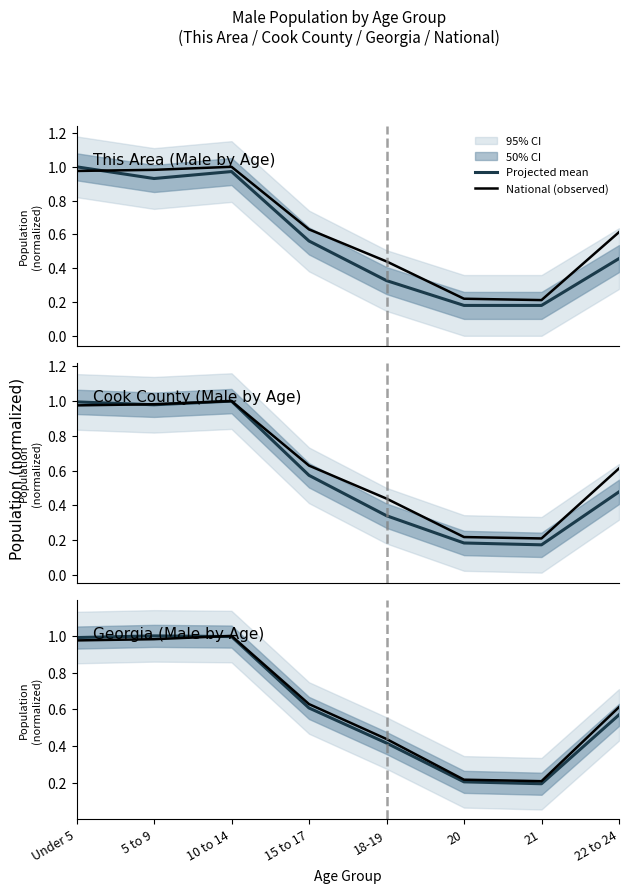

Where do Projected mean and National (observed) first cross each other?

5 to 9 and 10 to 14